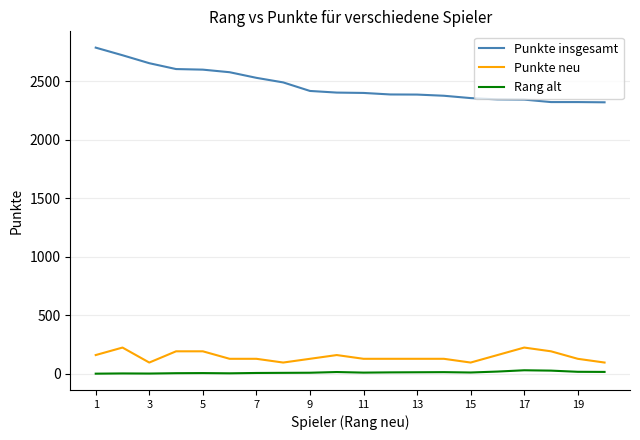

True or false: Rang alt and Punkte neu cross at least once.

False